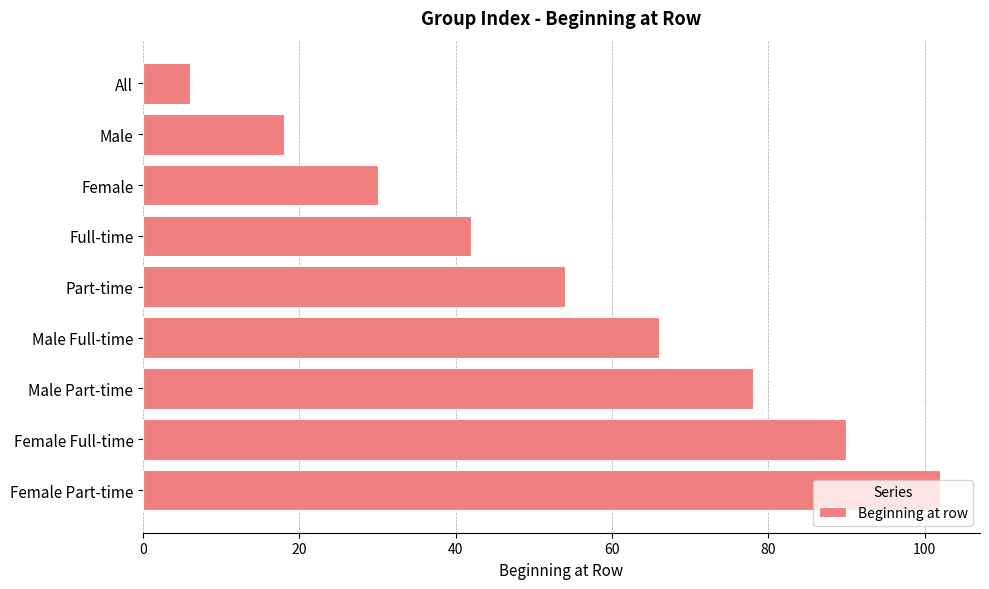

How many values are below 54?

4